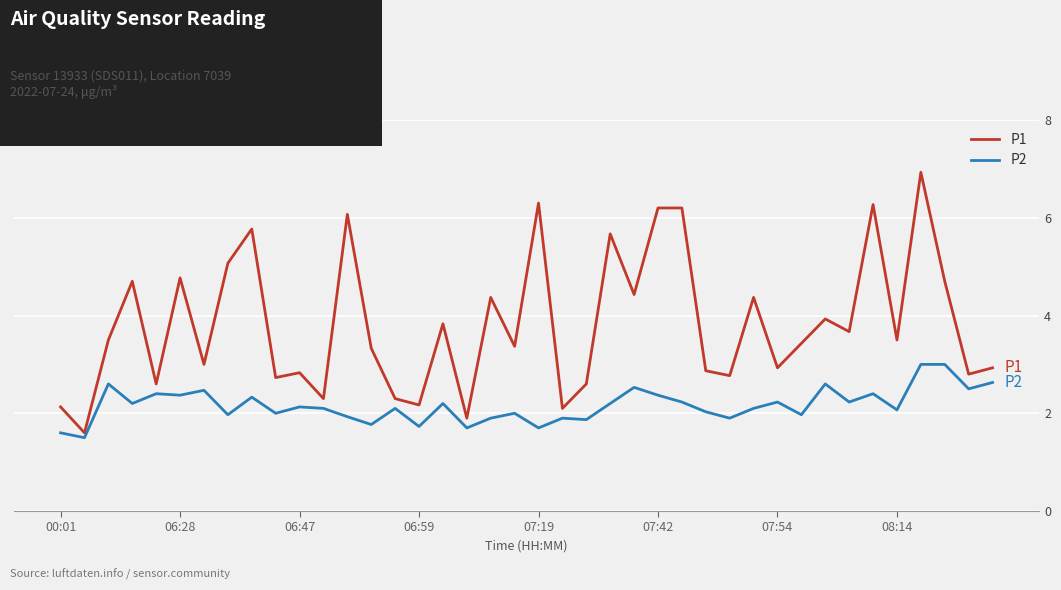

What is the smallest value displayed?

1.5